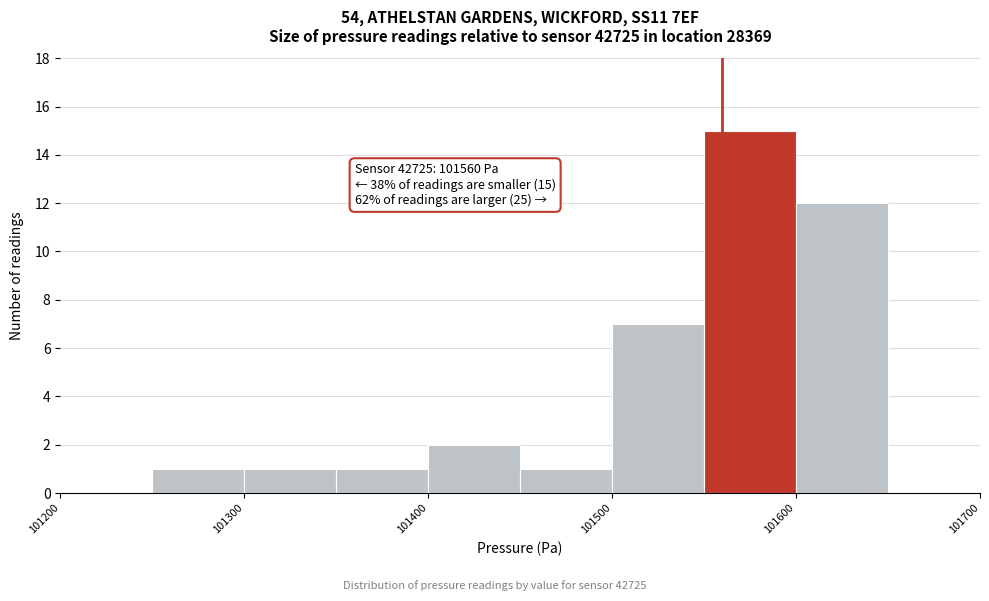

Over which range of the x-axis is the bar tallest?

101550 to 101600